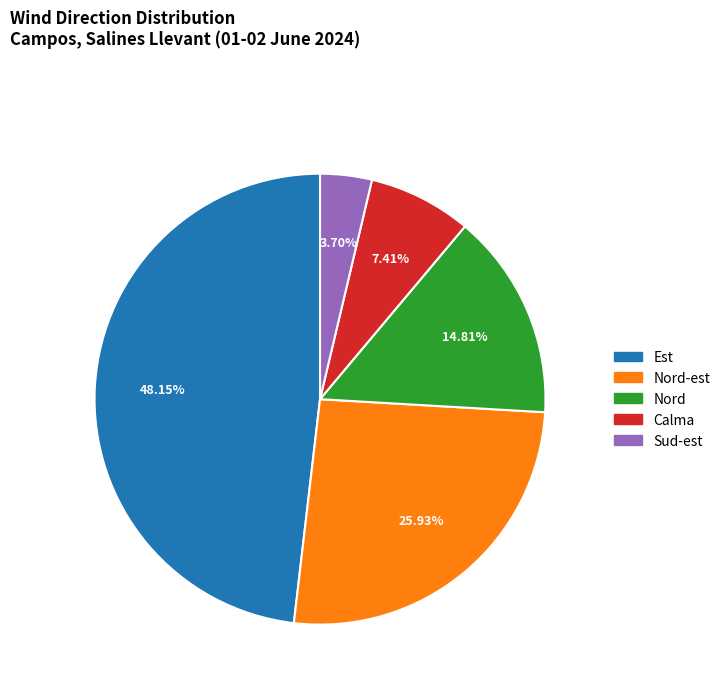

What is the smallest slice in the pie chart?

Sud-est